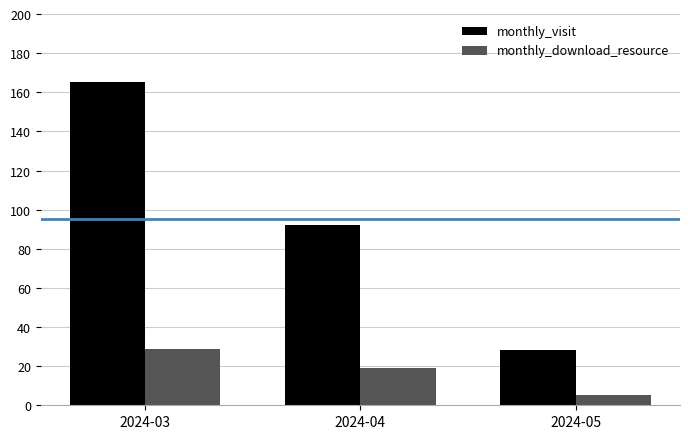

Does the chart contain stacked bars?

No